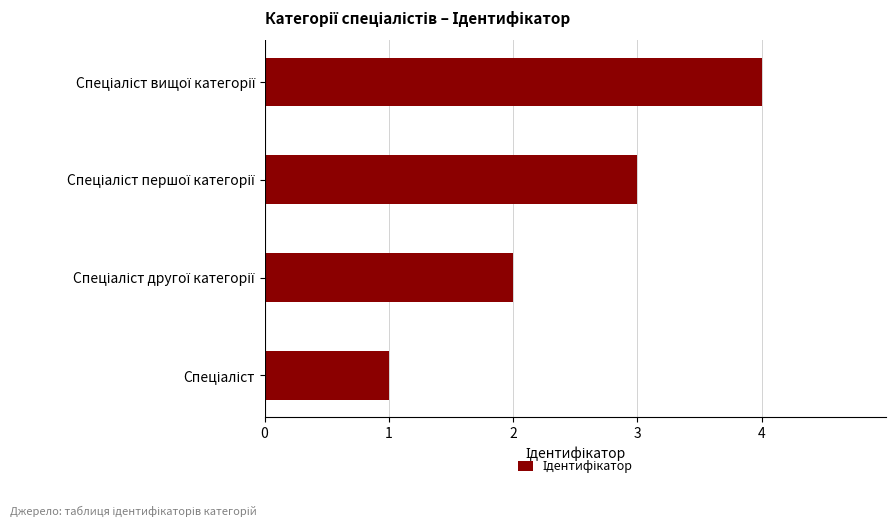

What is the sum of all values?

10